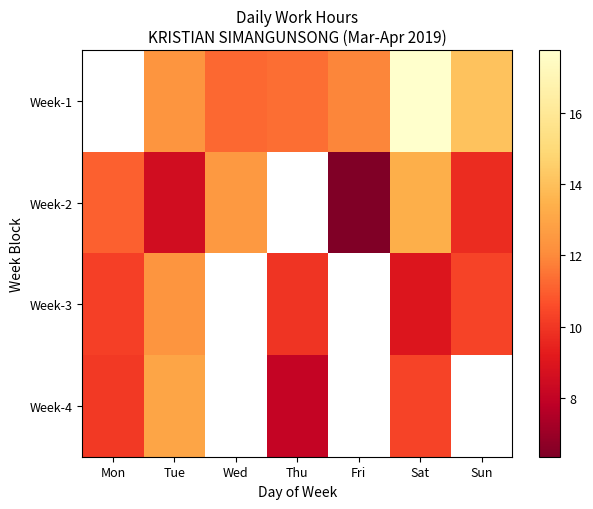

Rank the series at Wed from highest to lowest value.

Week-2, Week-3, Week-4, Week-1